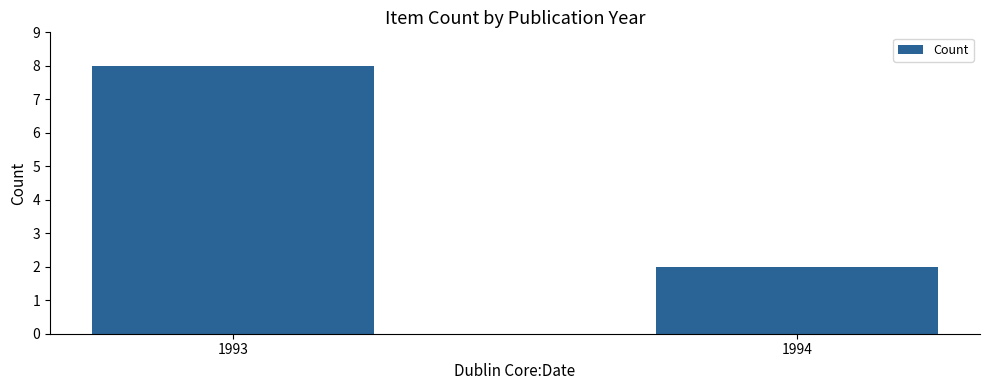

Does the chart contain any negative values?

No